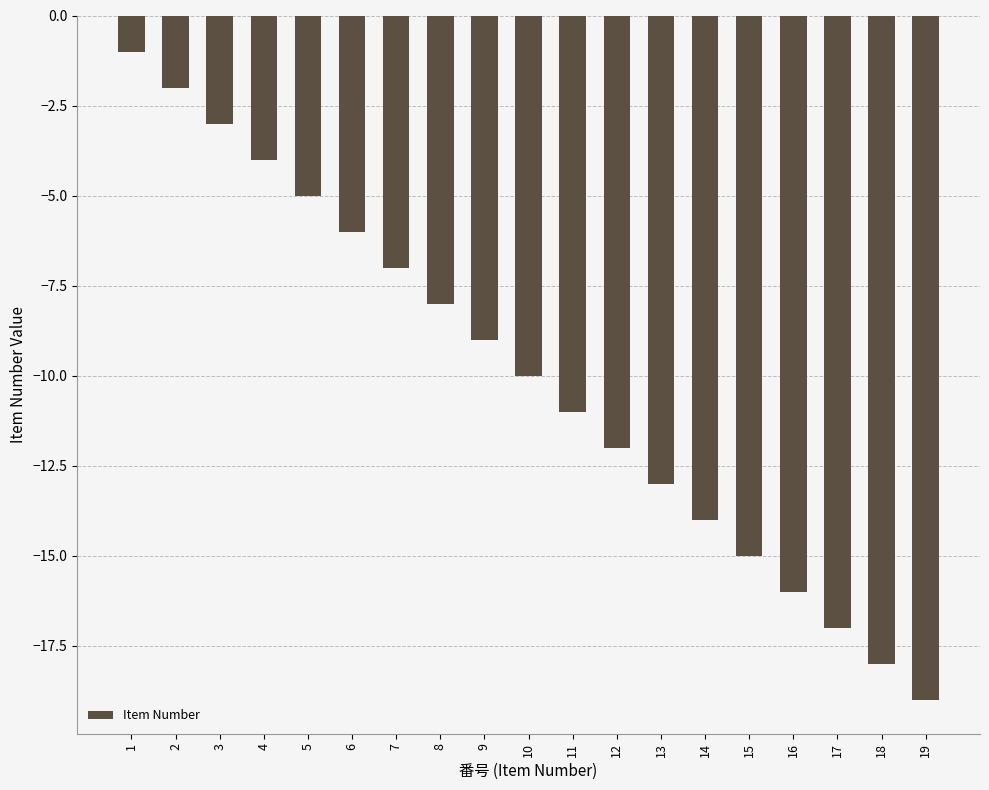

How many categories are shown in the chart?

19